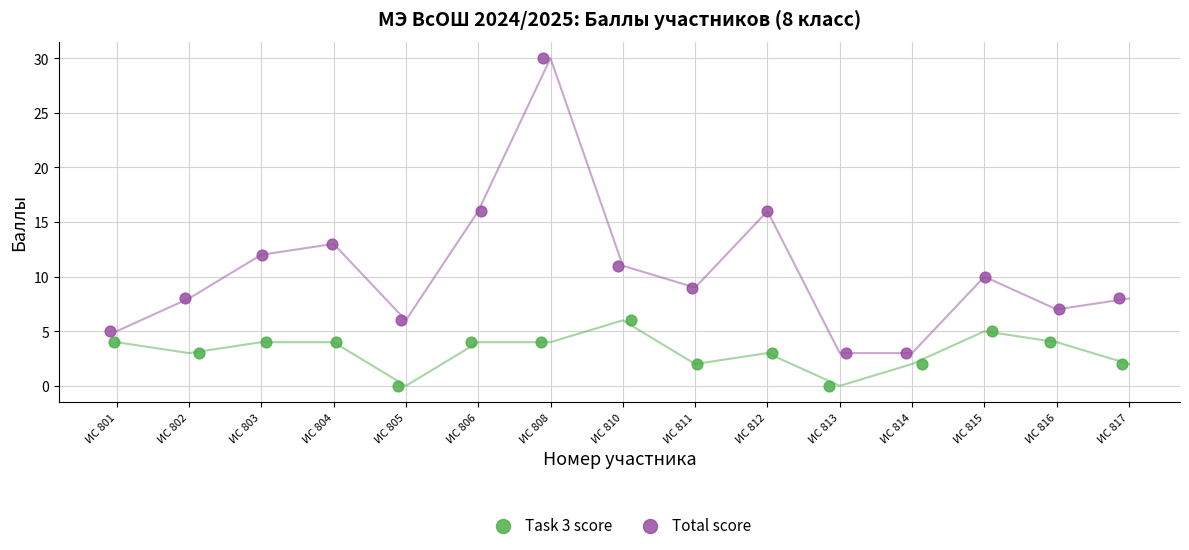

Which series contains the lowest Y value?

Task 3 score